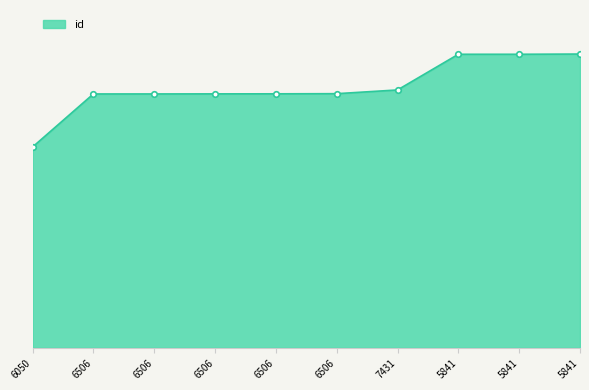

What is the difference between the maximum and minimum values?

7438